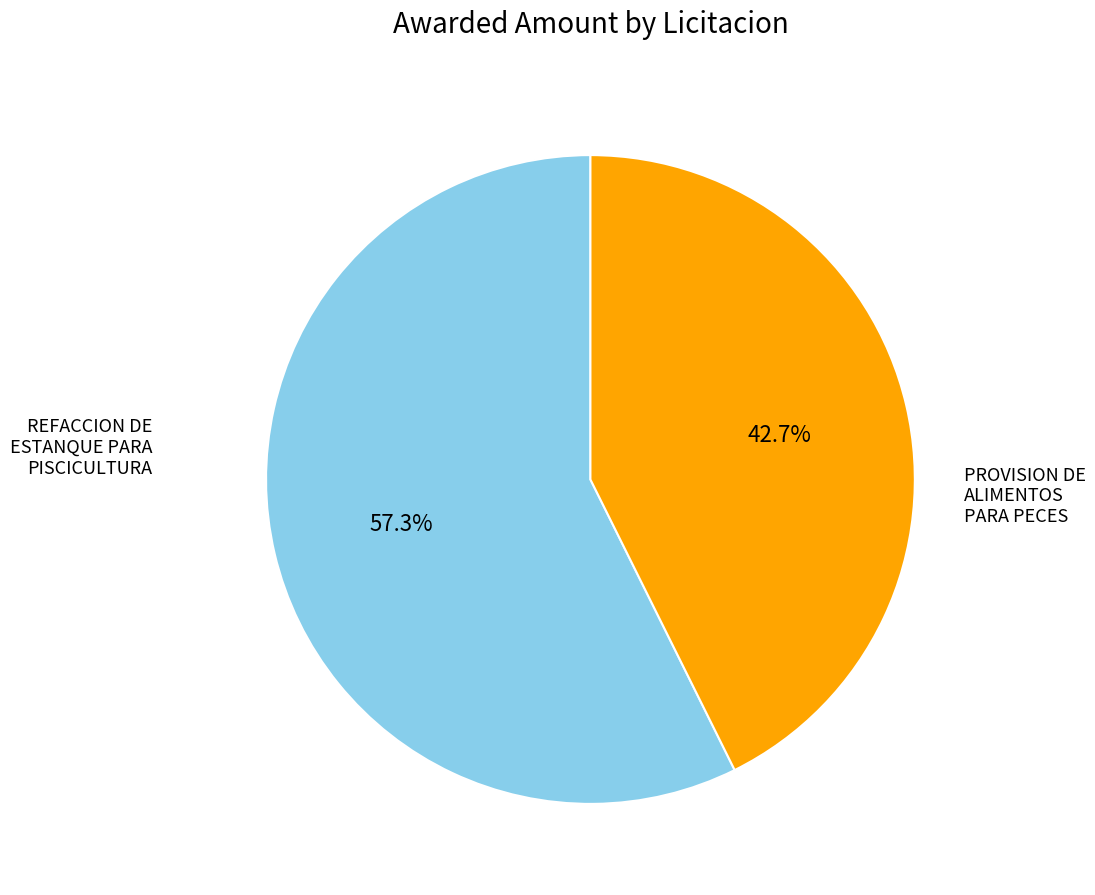

Count the number of slices in the pie.

2